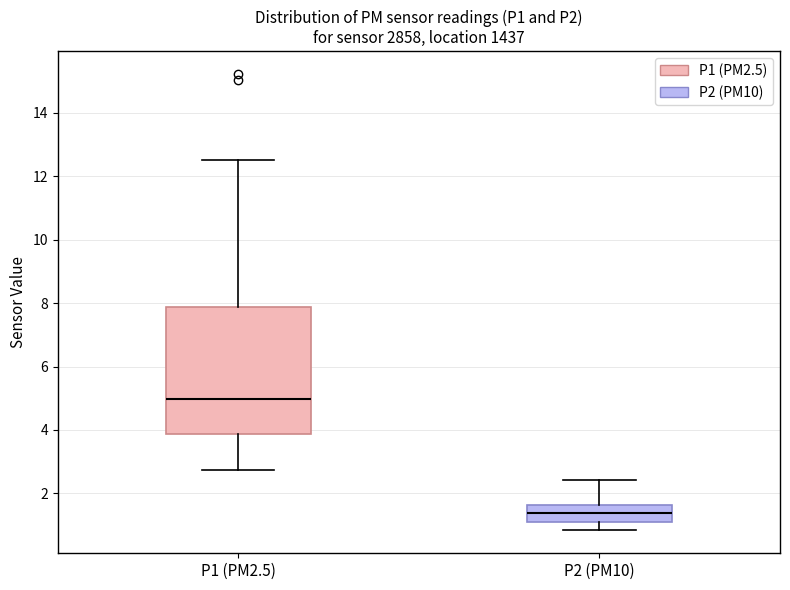

Reading left to right, read every box against the y-axis: the position of its median line, the range the box covers, and the ends of its whiskers. The values are not printed on the chart, so give them approximately, as read against the axis.

P1 (PM2.5): median 5.0, box 3.8 to 7.8, whiskers 2.8 to 12.6
P2 (PM10): median 1.4, box 1.2 to 1.6, whiskers 0.8 to 2.4